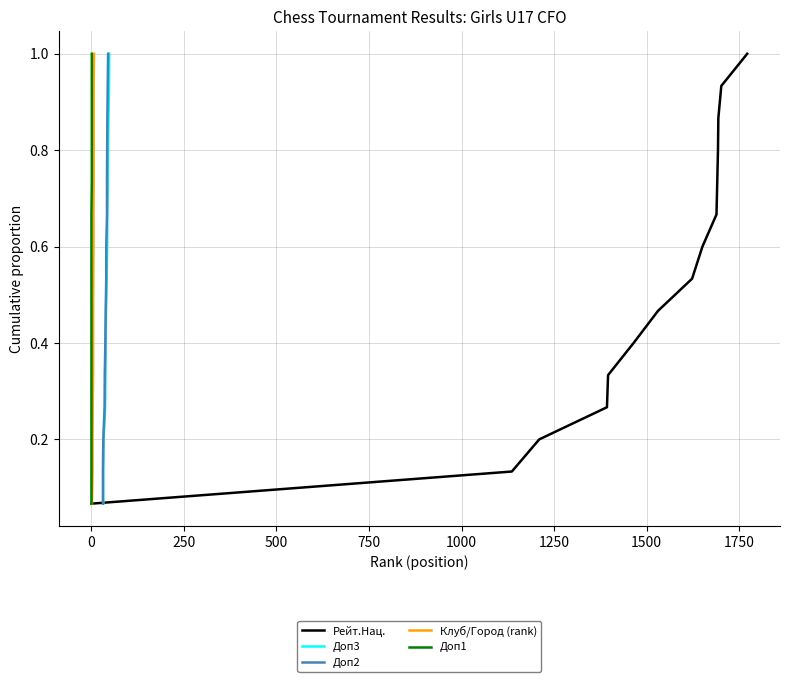

Reading left to right, list all the values displayed in this chart.

Рейт.Нац.: 0.1	0.1	0.2	0.3	0.3	0.4	0.5	0.5	0.6	0.7	0.7	0.8	0.9	0.9	1.0
Доп3: 0.1	0.1	0.2	0.3	0.3	0.4	0.5	0.5	0.6	0.7	0.7	0.8	0.9	0.9	1.0
Доп2: 0.1	0.1	0.2	0.3	0.3	0.4	0.5	0.5	0.6	0.7	0.7	0.8	0.9	0.9	1.0
Клуб/Город (rank): 0.1	0.1	0.2	0.3	0.3	0.4	0.5	0.5	0.6	0.7	0.7	0.8	0.9	0.9	1.0
Доп1: 0.1	0.1	0.2	0.3	0.3	0.4	0.5	0.5	0.6	0.7	0.7	0.8	0.9	0.9	1.0